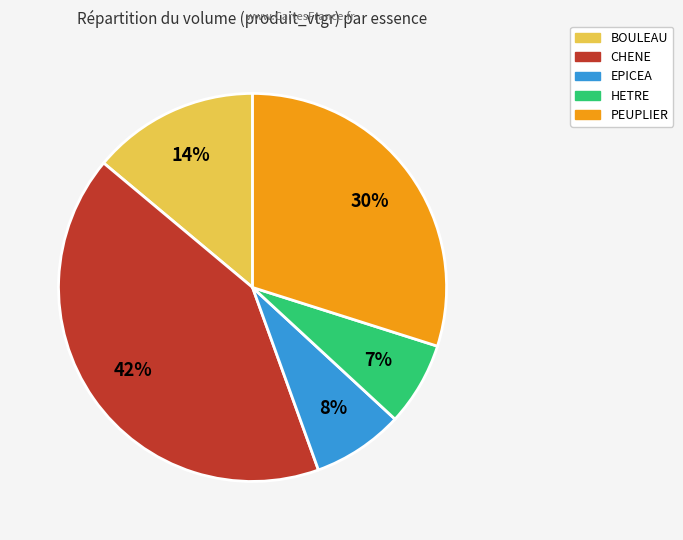

Combined, do EPICEA and HETRE account for over 50%?

No